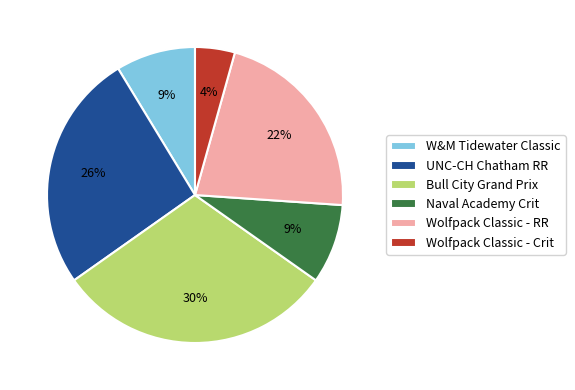

Count the number of slices in the pie.

6